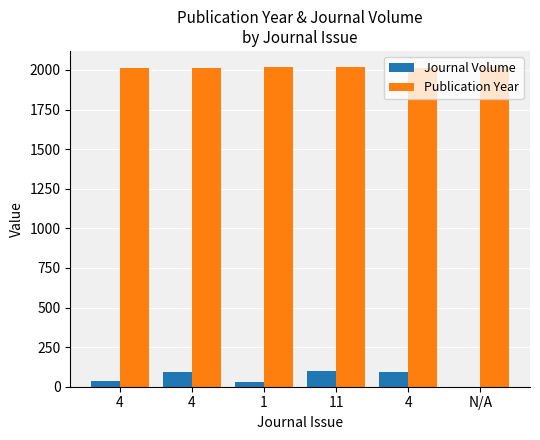

The value of Journal Volume at 4 is 90. True or false?

True